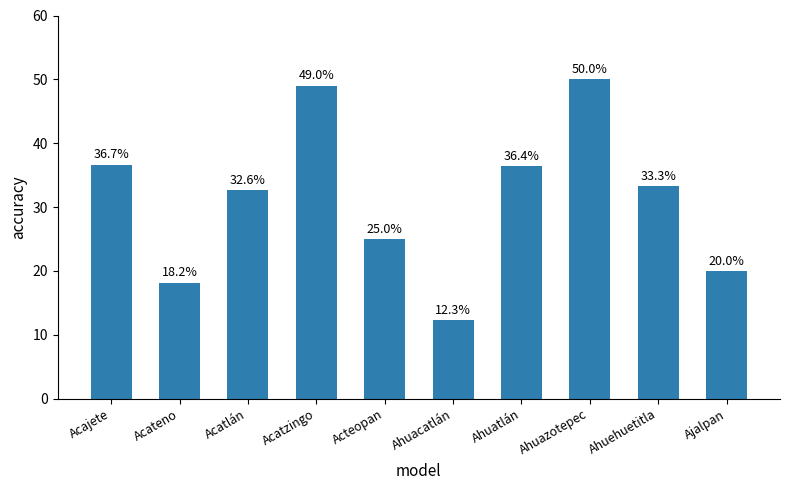

Between Acateno and Ahuehuetitla, which is larger?

Ahuehuetitla